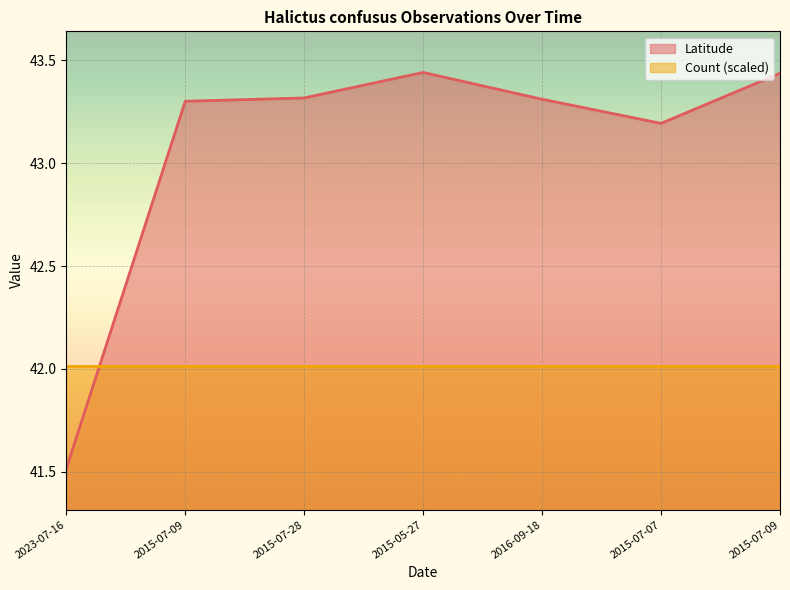

What is the label of the 1st point from the right?

2015-07-09